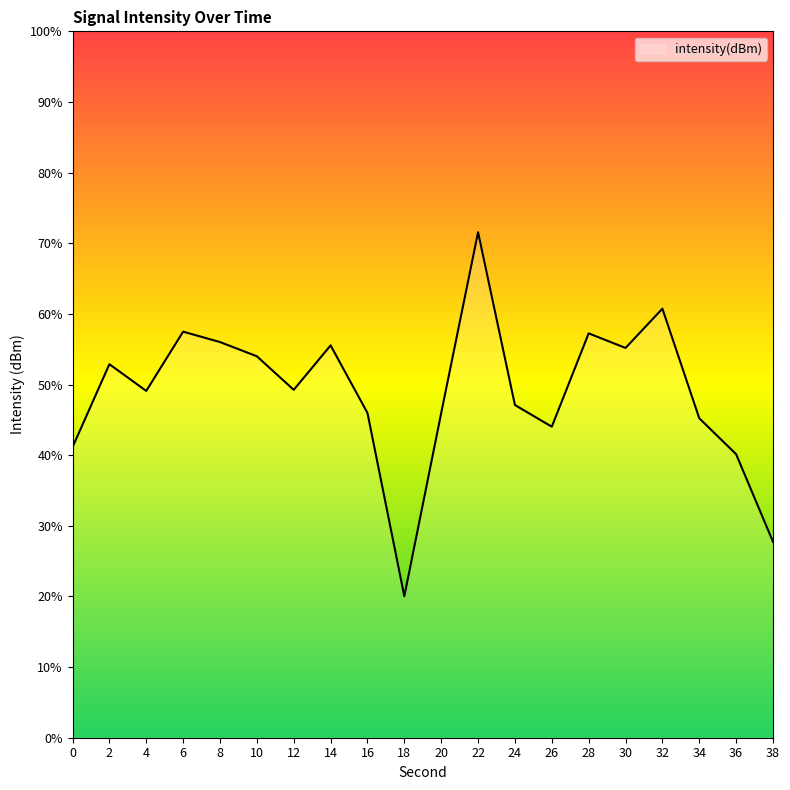

True or false: the data has more than 1 interior local peaks.

True